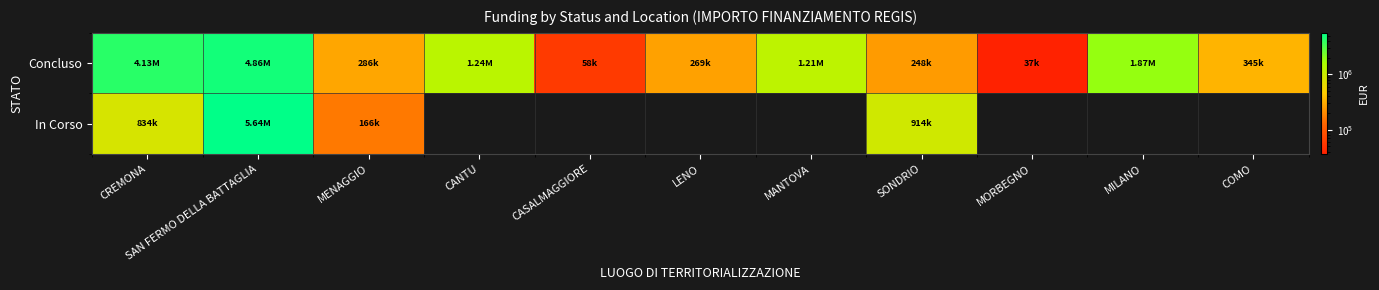

Which has a higher value, CASALMAGGIORE or LENO?

LENO